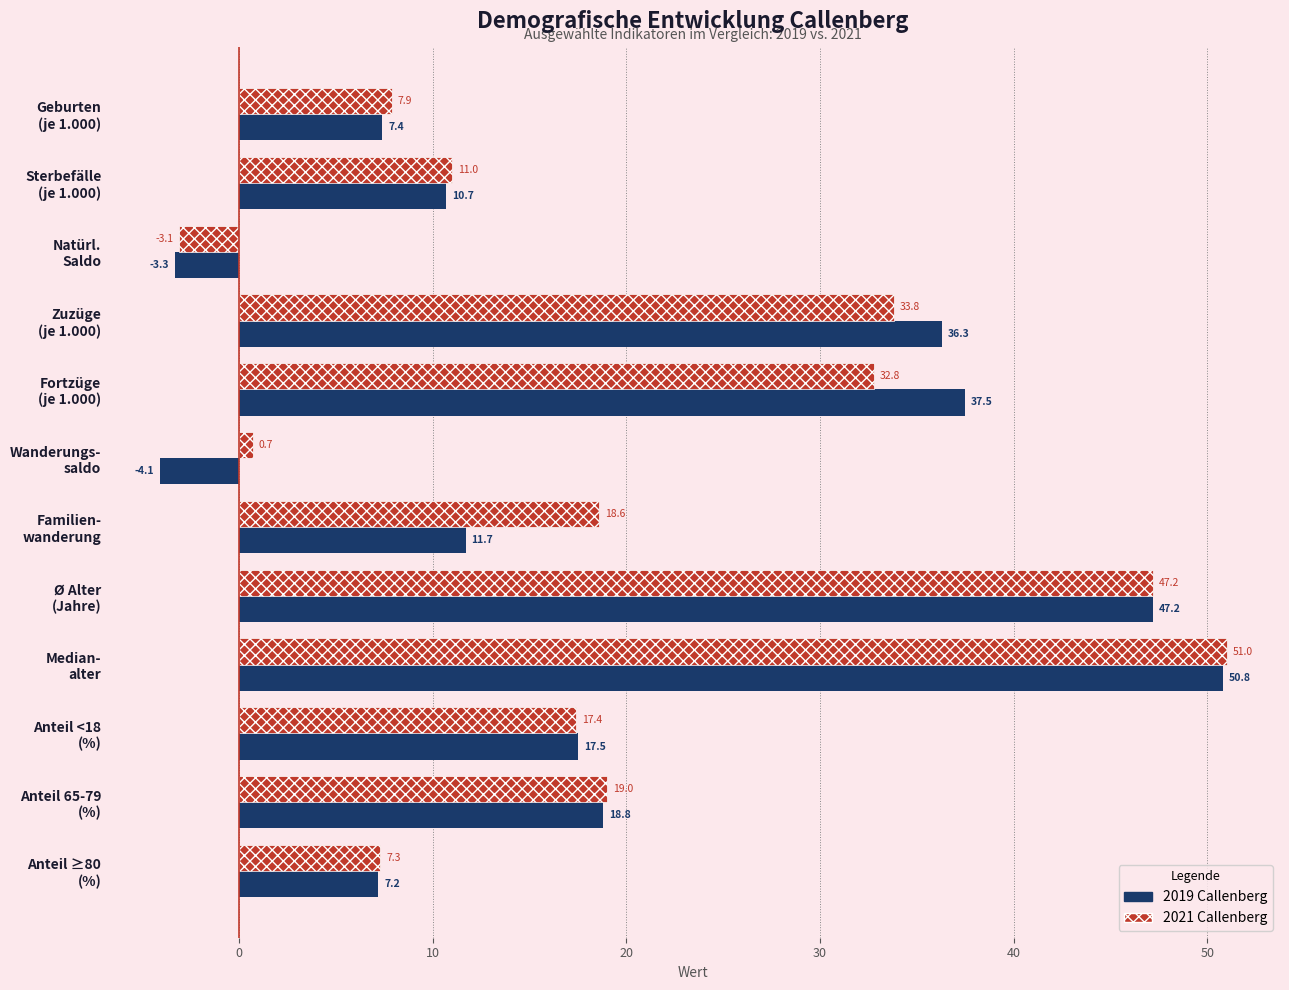

How many distinct data groups are displayed?

2